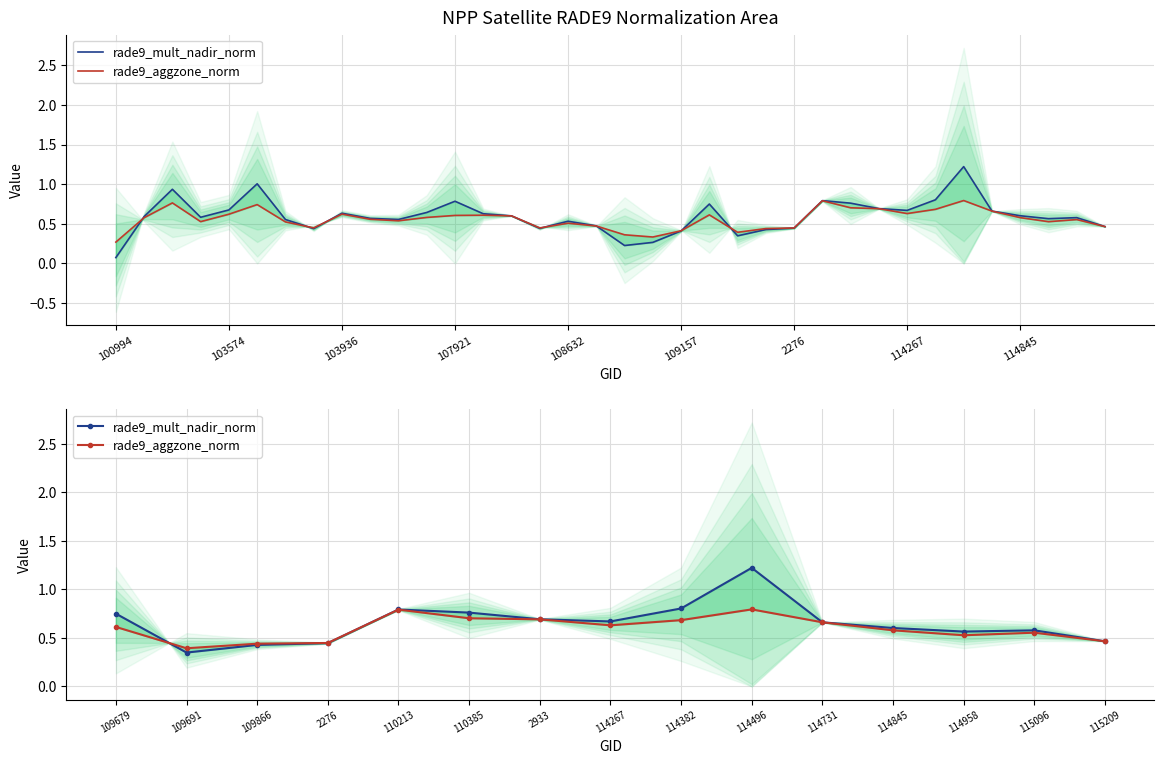

At which category does the chart reach its peak across all series?

114496